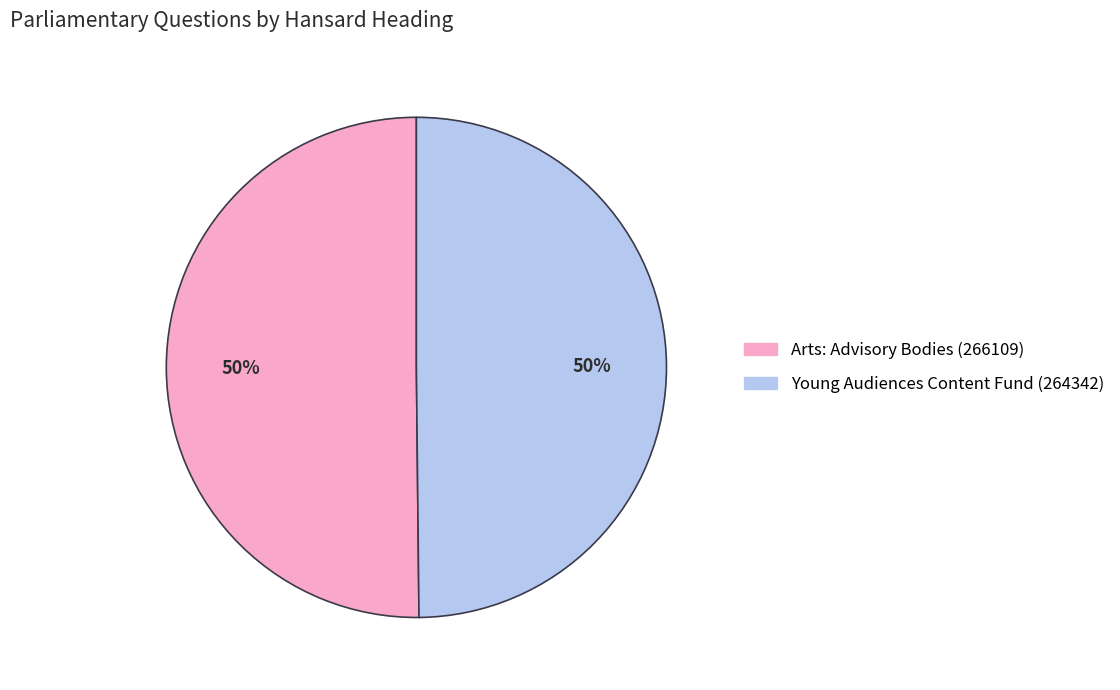

To the nearest percent, what portion does Young Audiences Content Fund (264342) represent?

50%